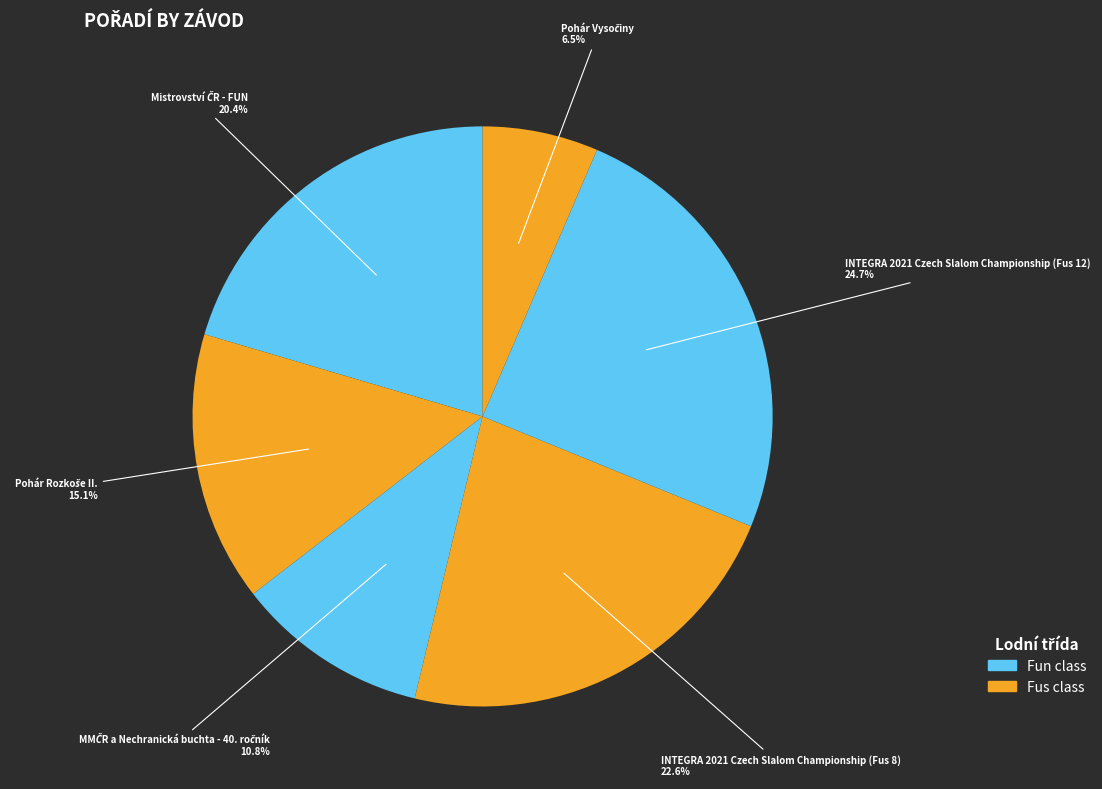

Which category has the biggest portion of the pie?

INTEGRA 2021 Czech Slalom Championship (Fus 12)